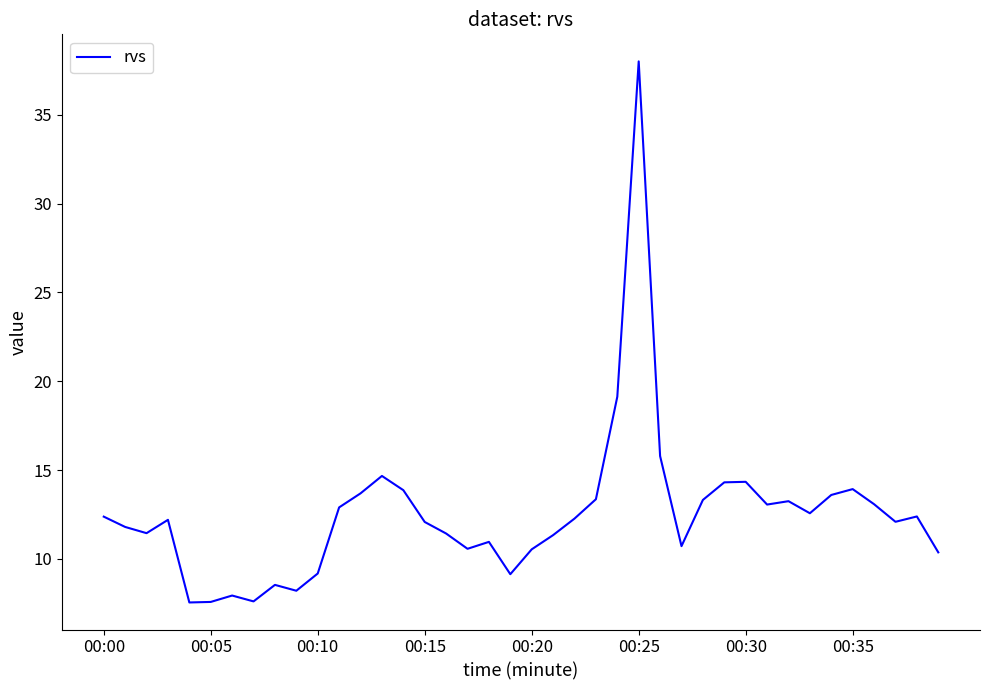

What is the maximum value shown in the chart?

38.0